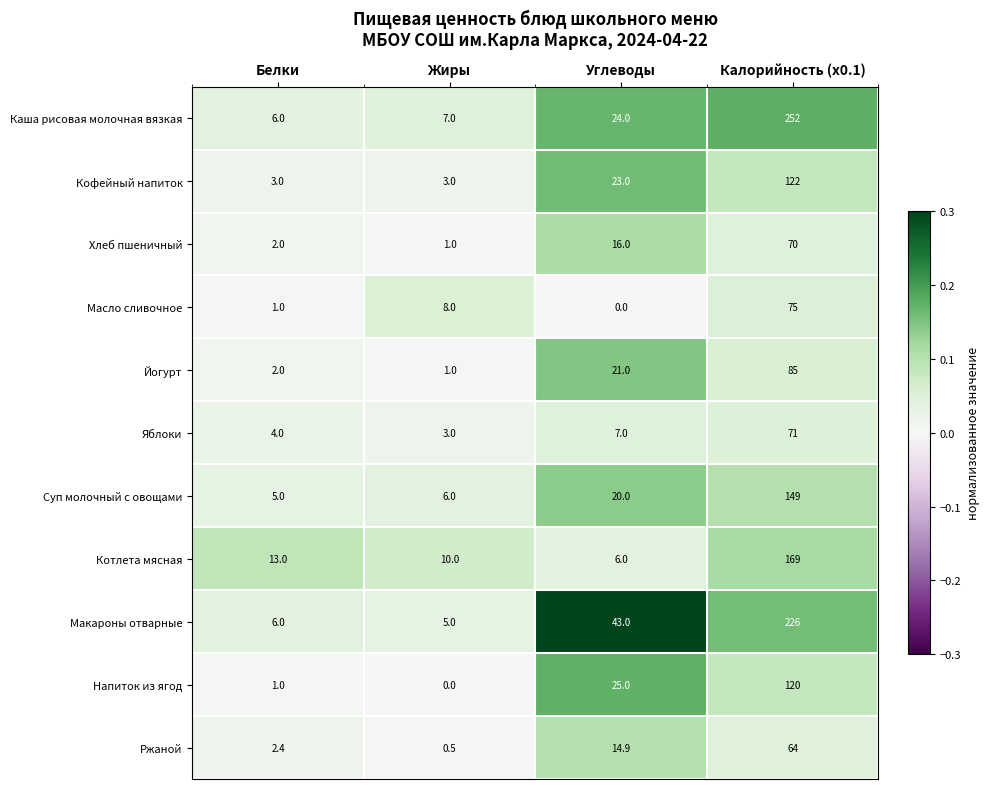

Is it true that Хлеб пшеничный equals 22.7 at Углеводы?

False